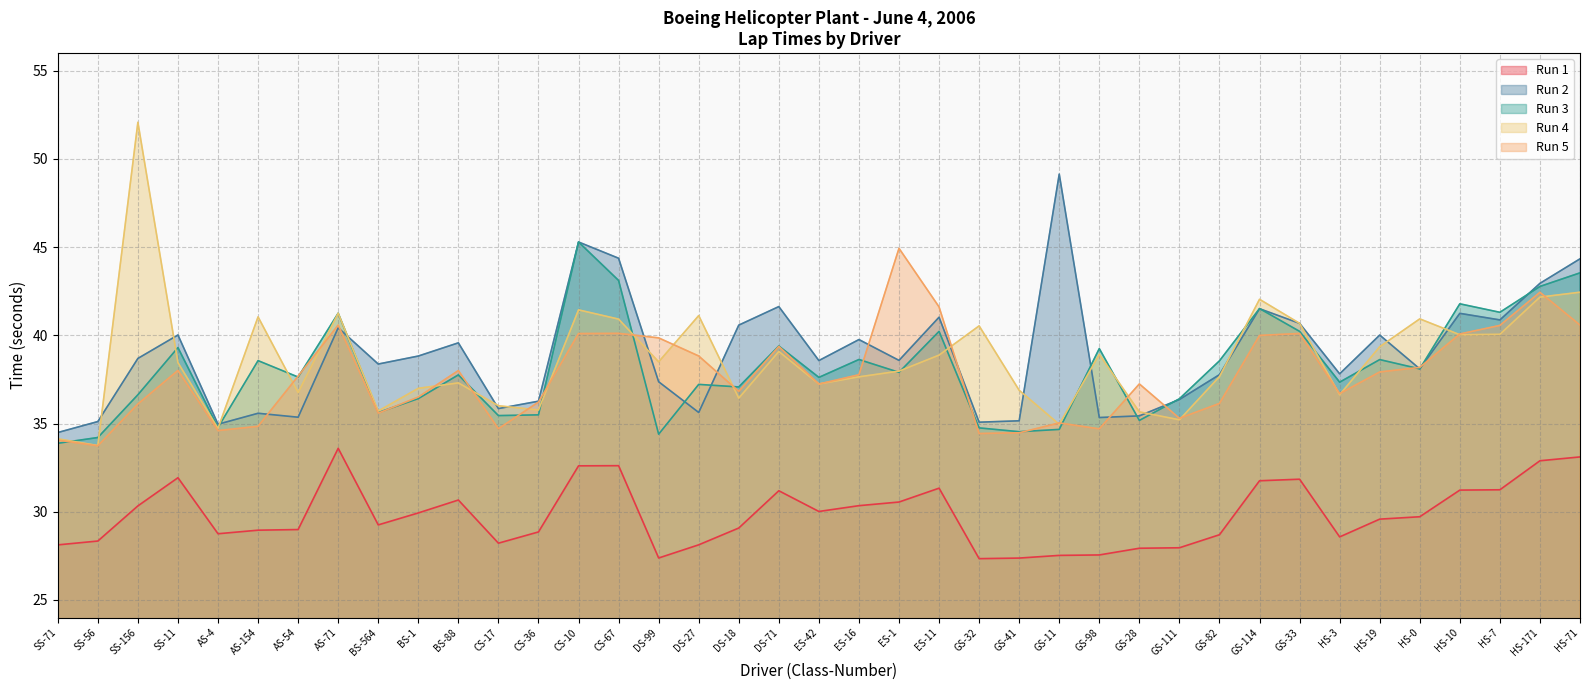

How many values in the Run 2 series are below 38?

16